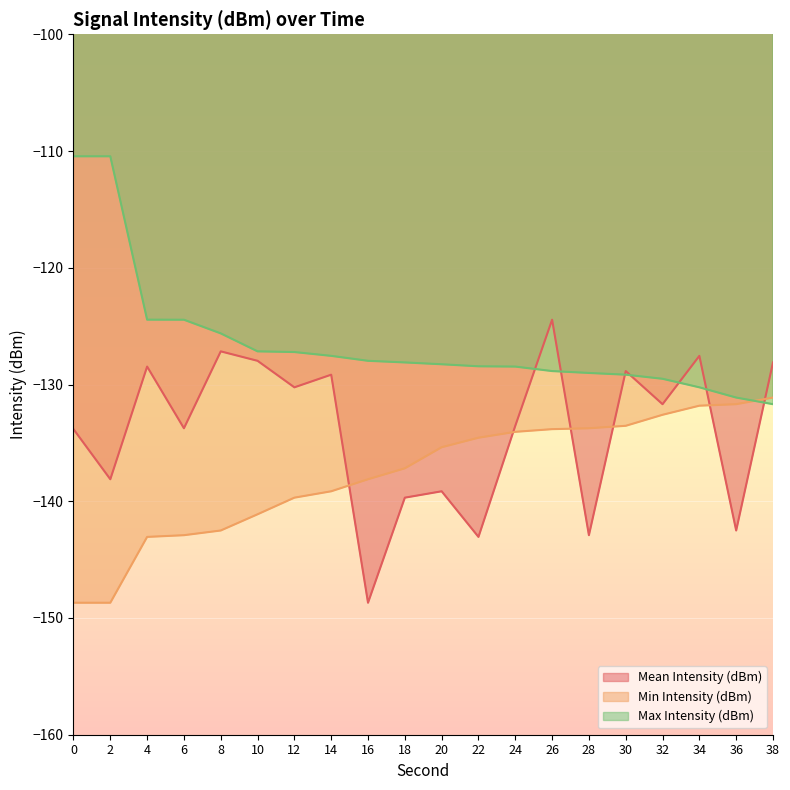

The value of Mean Intensity (dBm) at 34 is -127.5. True or false?

True